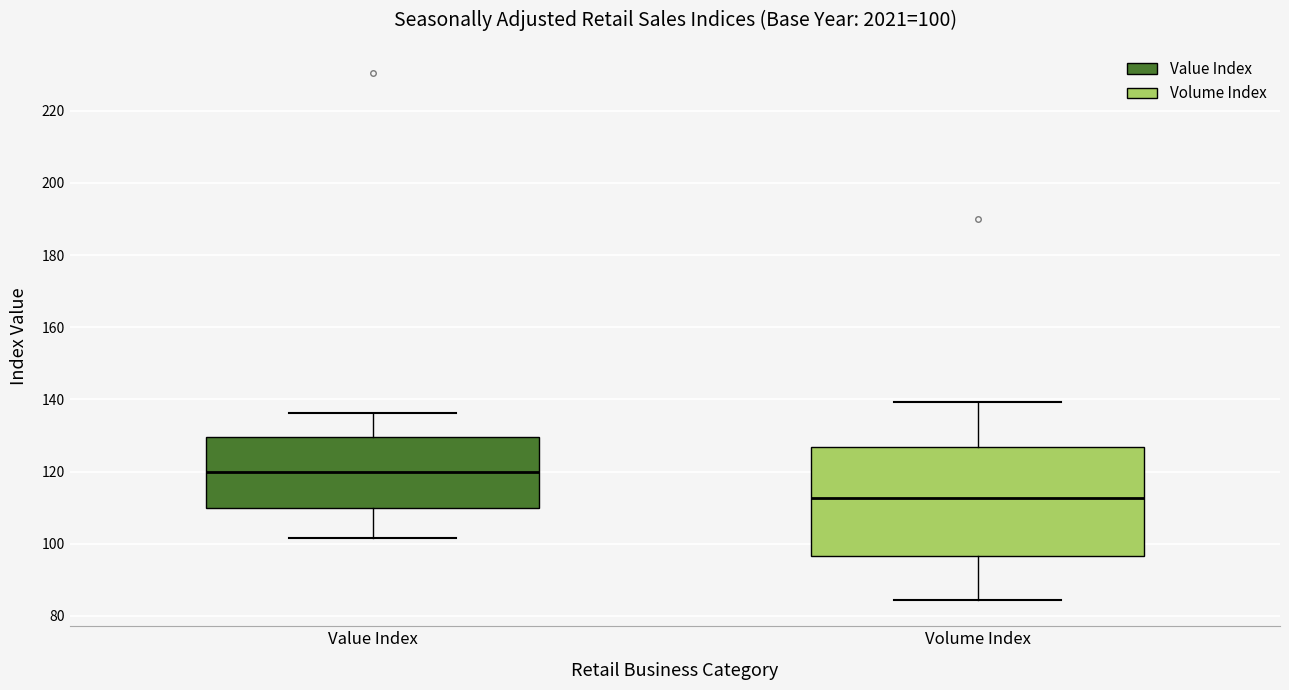

Comparing the boxes themselves (not the whiskers), which one is the tallest?

Volume Index